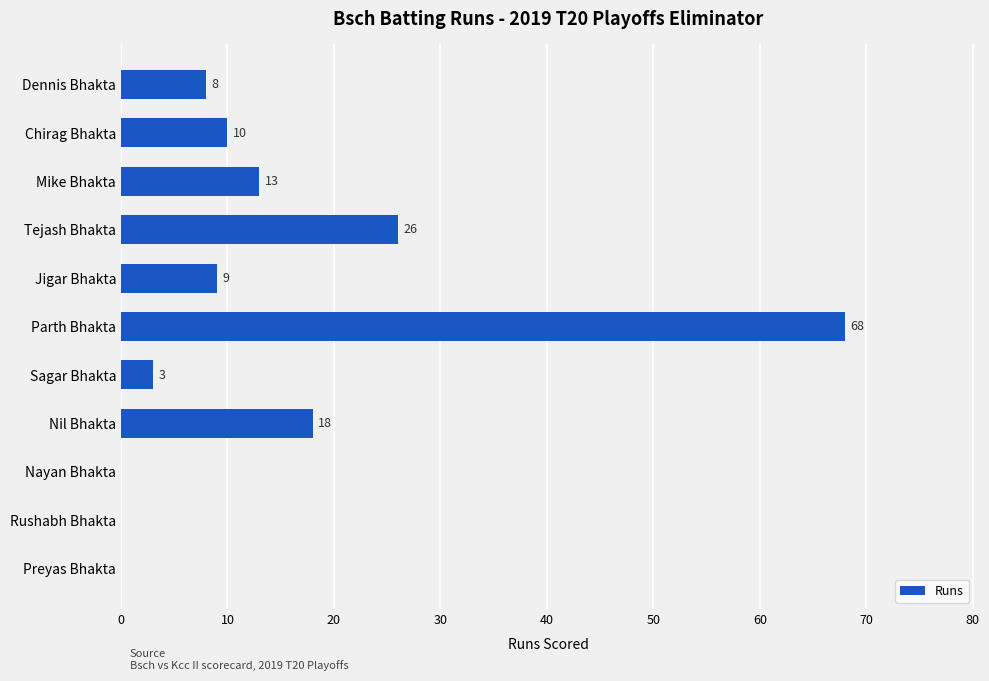

At which label is the value closest to 34?

Tejash Bhakta